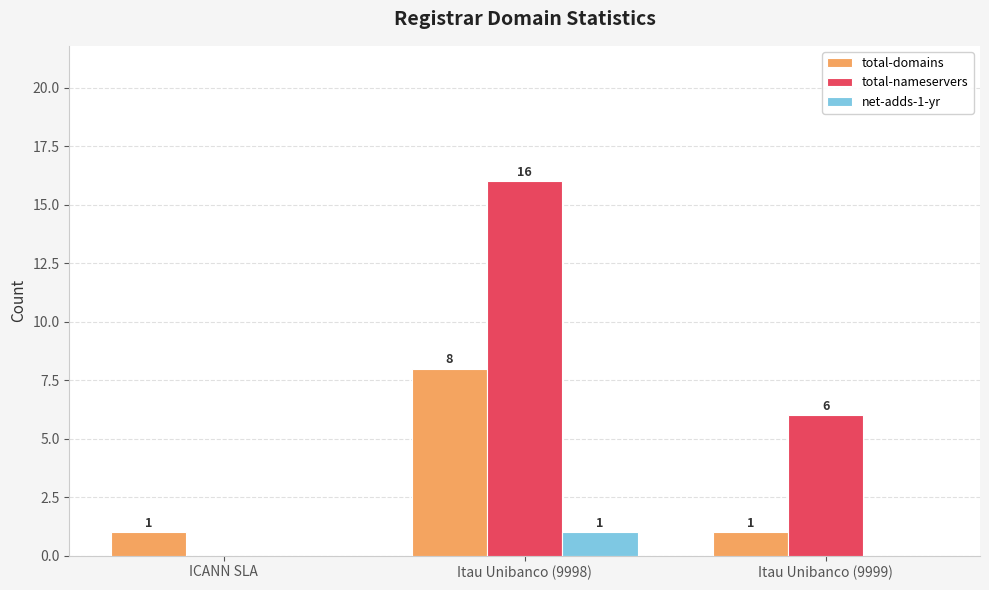

True or false: net-adds-1-yr has a value of 2 at Itau Unibanco (9998).

False